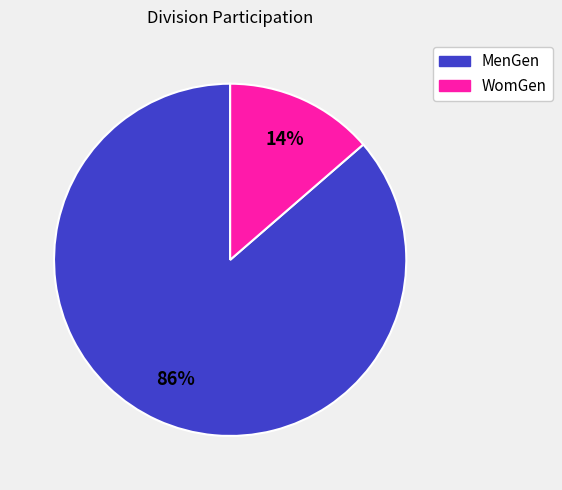

What percentage is the WomGen slice, to the nearest percent?

14%